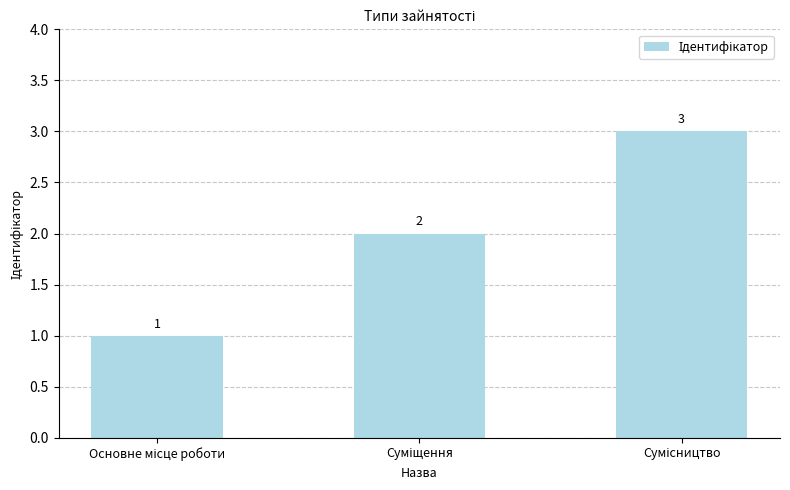

What is the sum of all values?

6